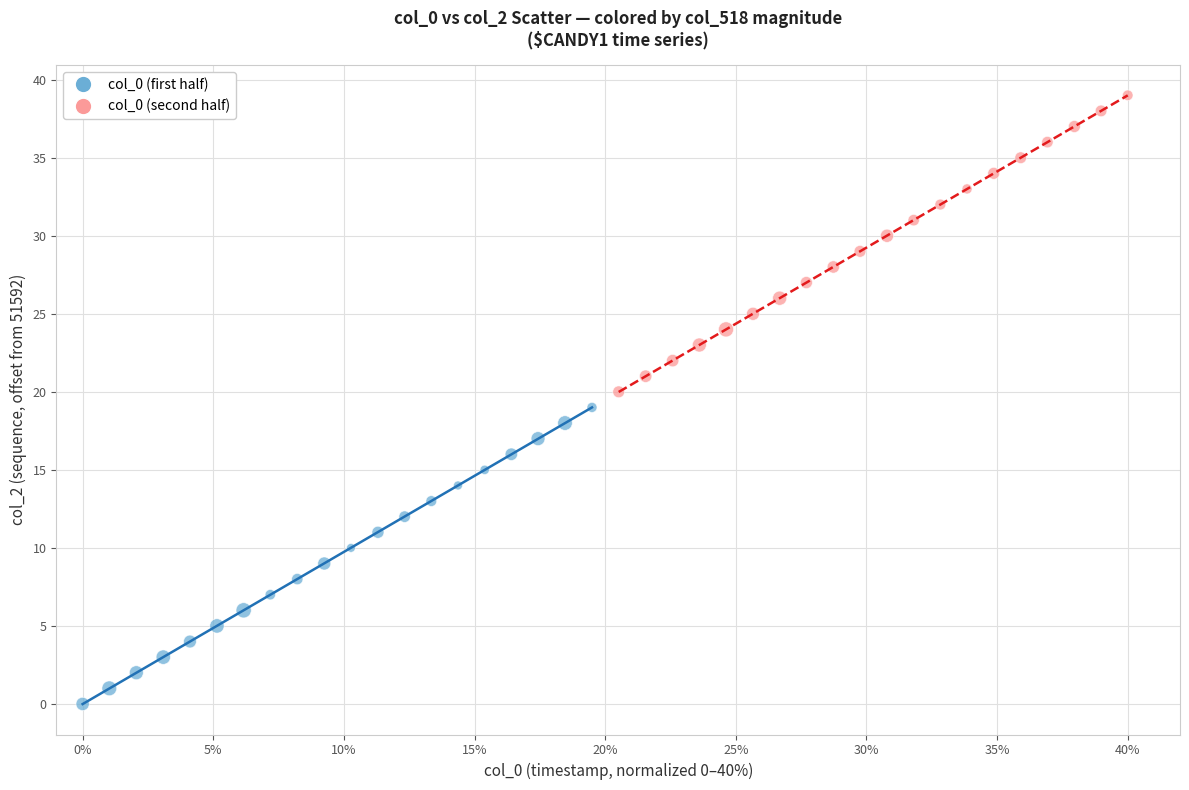

What are all the series names shown in the legend?

col_0 (first half), col_0 (second half)